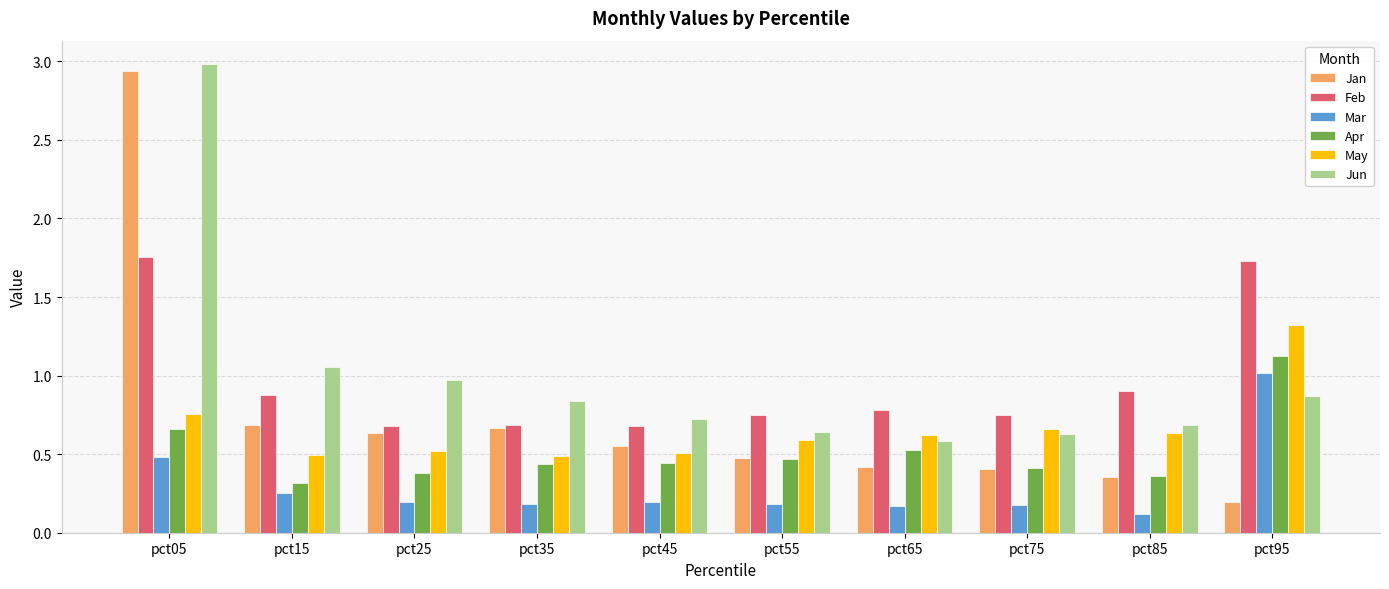

At which category is the sum across all series the highest?

pct05